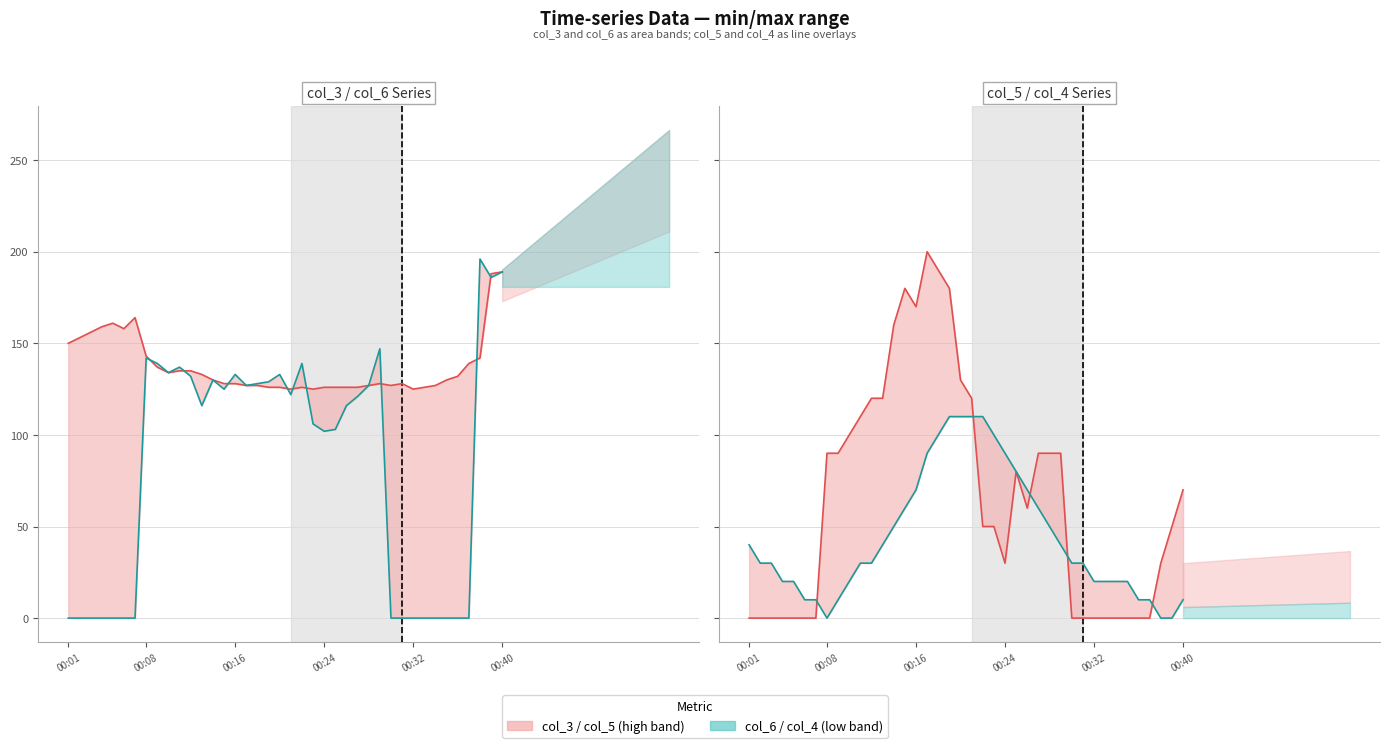

What is the sum of all col_4 line values?

1760.0